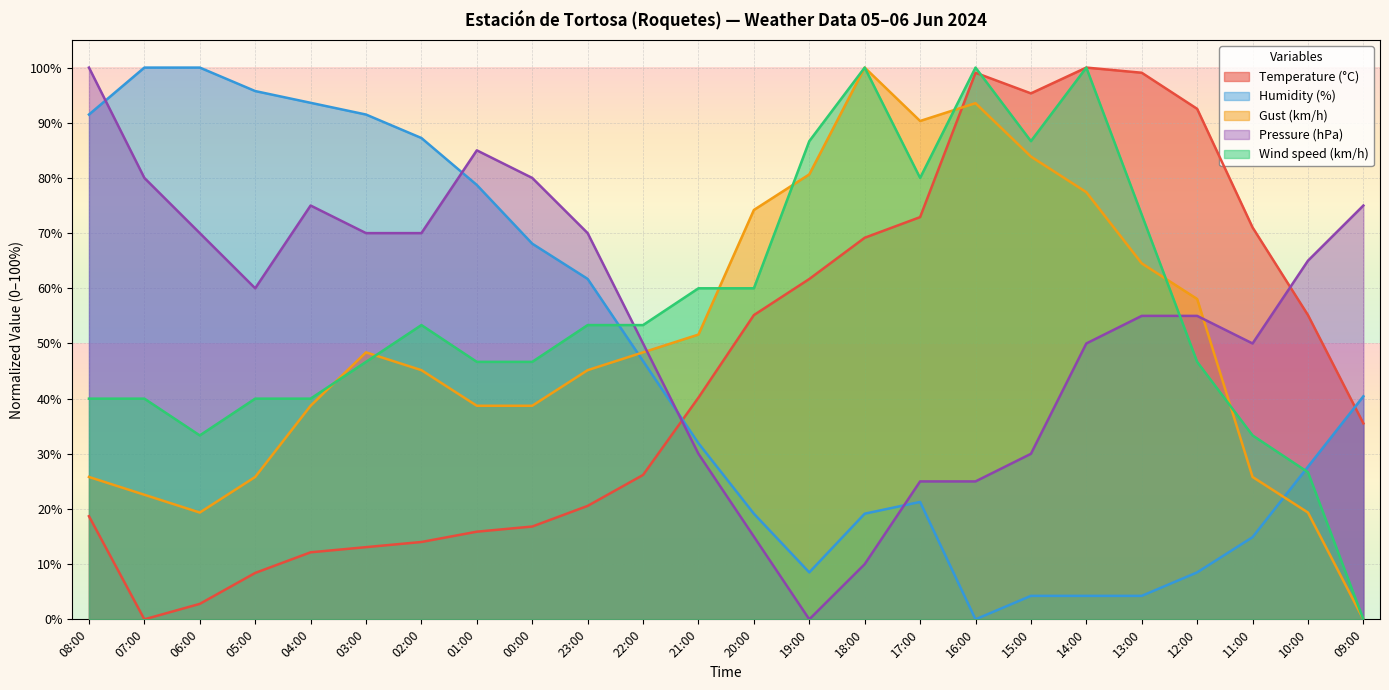

What is the highest value of the Pressure (hPa) series?

100.0